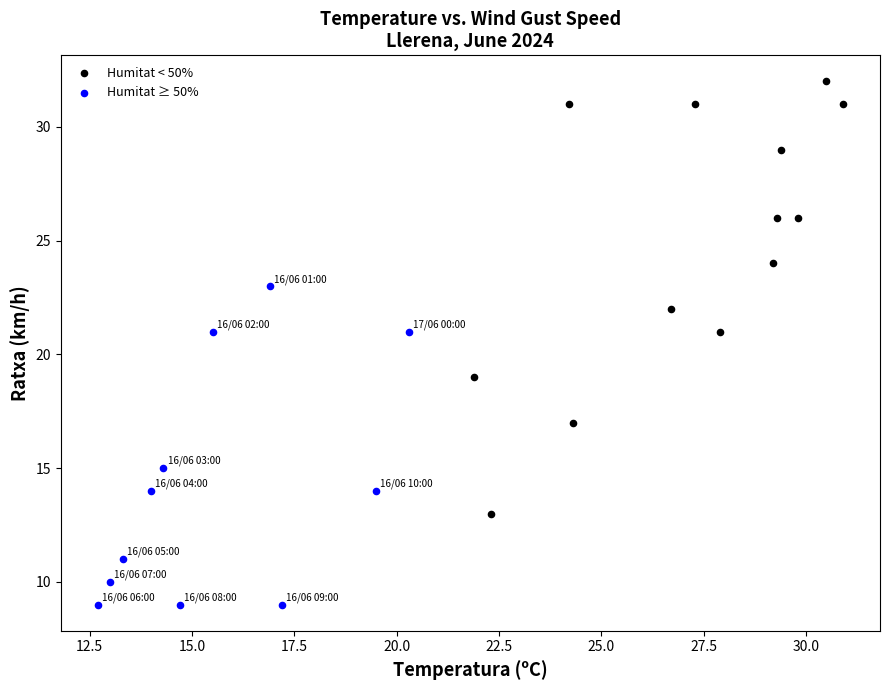

Which series contains the highest Y value?

Humitat < 50%